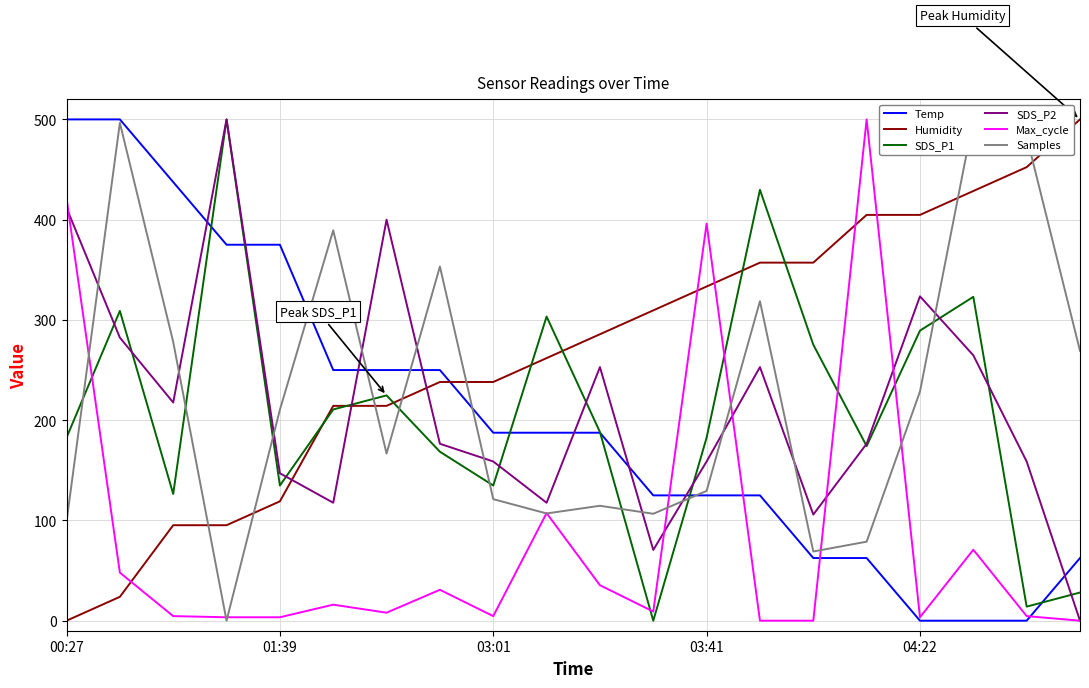

In Max_cycle, how many points are higher than both neighbors (excluding endpoints)?

6